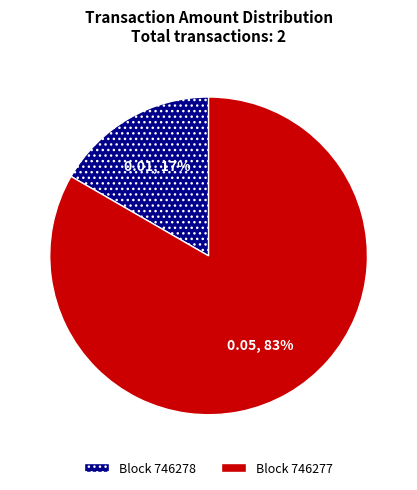

To the nearest percent, what is the average slice percentage?

50%